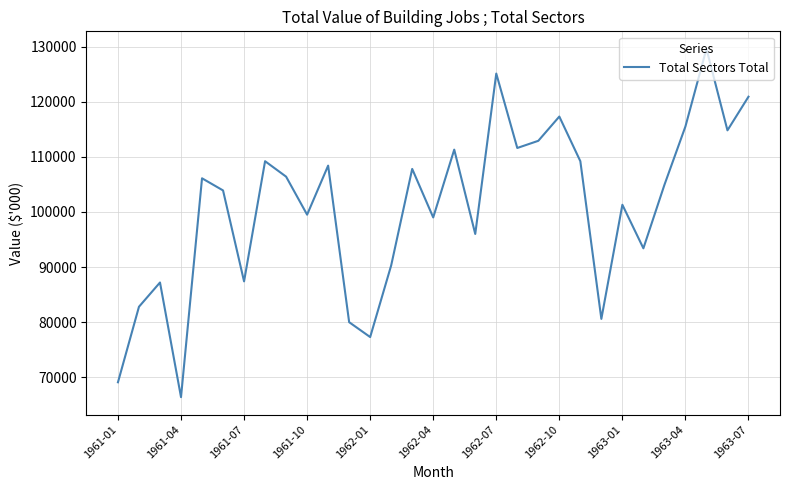

What is the minimum value shown in the chart?

66400